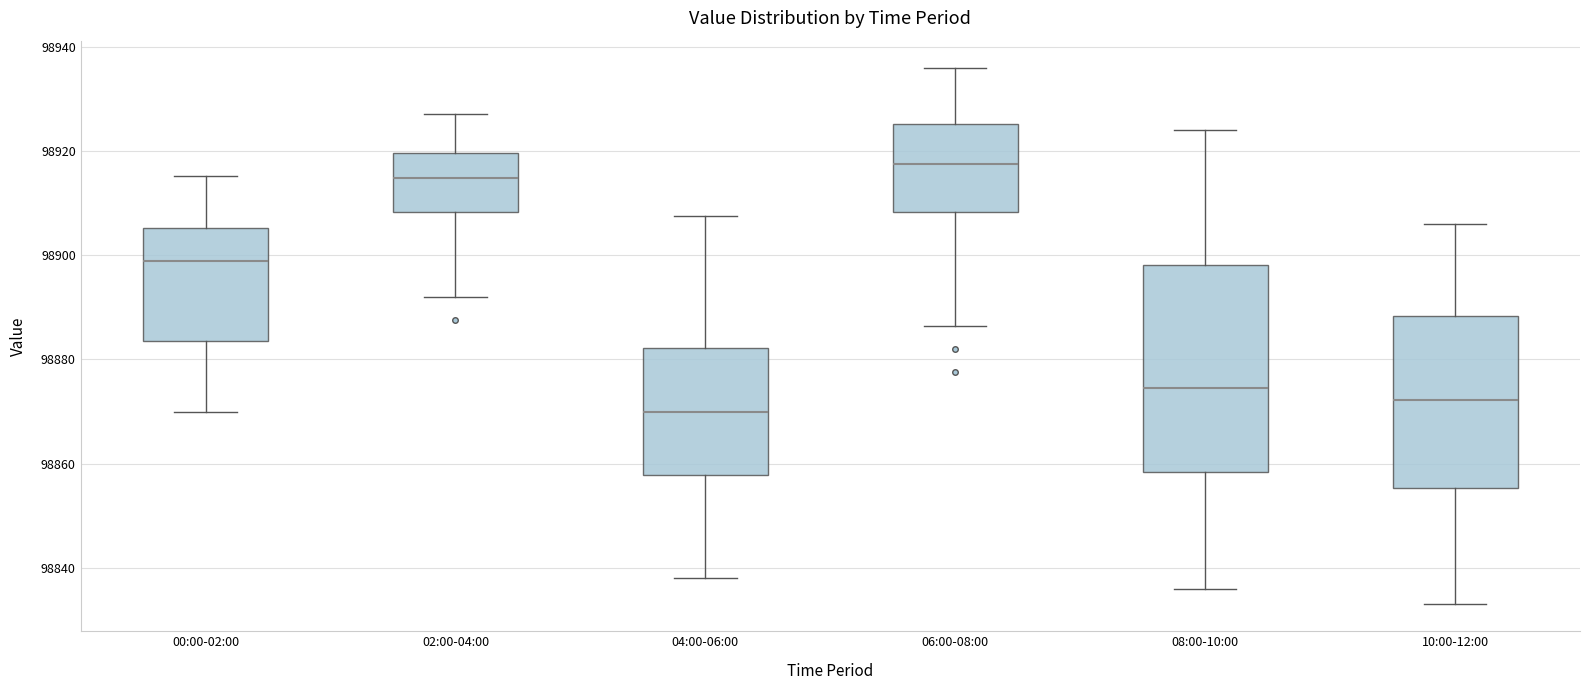

Reading left to right, transcribe this box plot: for each box, give where its median line is, the range the box spans, and where its two whiskers end, as read against the y-axis. The values are not printed on the chart, so give them approximately, as read against the axis.

00:00-02:00: median 98898, box 98884 to 98906, whiskers 98870 to 98916
02:00-04:00: median 98914, box 98908 to 98920, whiskers 98892 to 98928
04:00-06:00: median 98870, box 98858 to 98882, whiskers 98838 to 98908
06:00-08:00: median 98918, box 98908 to 98926, whiskers 98886 to 98936
08:00-10:00: median 98874, box 98858 to 98898, whiskers 98836 to 98924
10:00-12:00: median 98872, box 98856 to 98888, whiskers 98834 to 98906